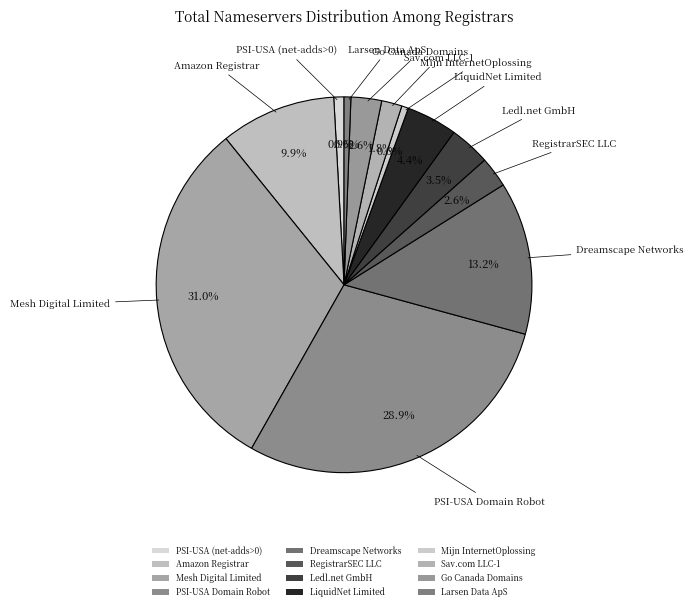

To the nearest percent, what percentage of the pie is Sav.com LLC-1?

2%